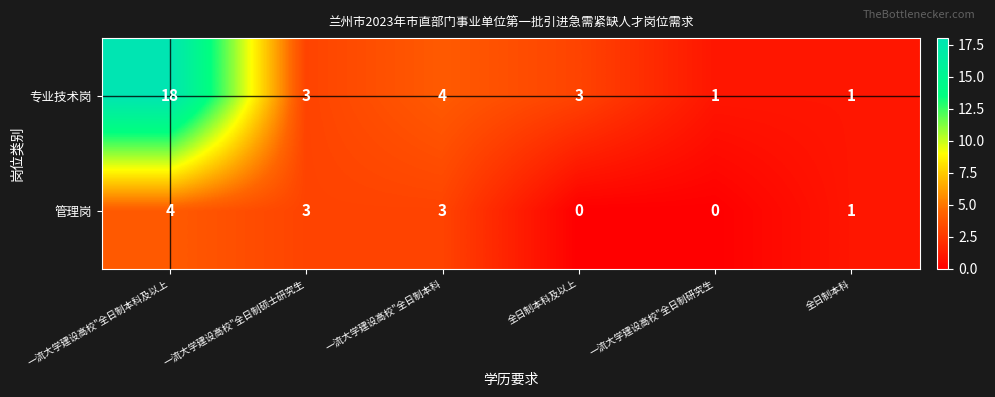

List the series in order of their overall mean, lowest first.

管理岗, 专业技术岗